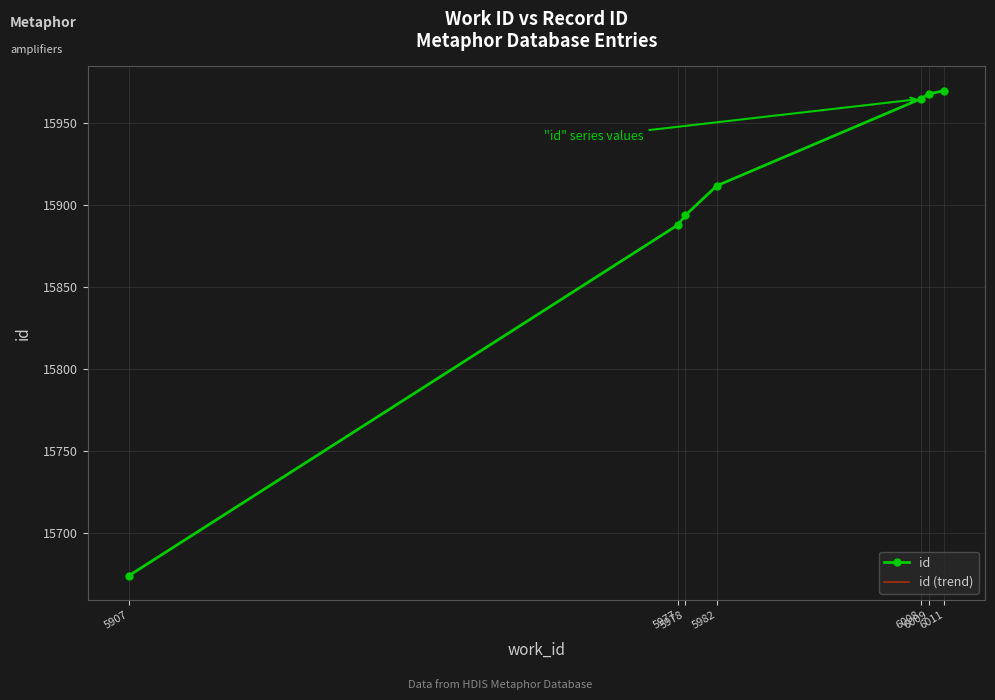

True or false: there are more than 1 points higher than both neighbors.

False